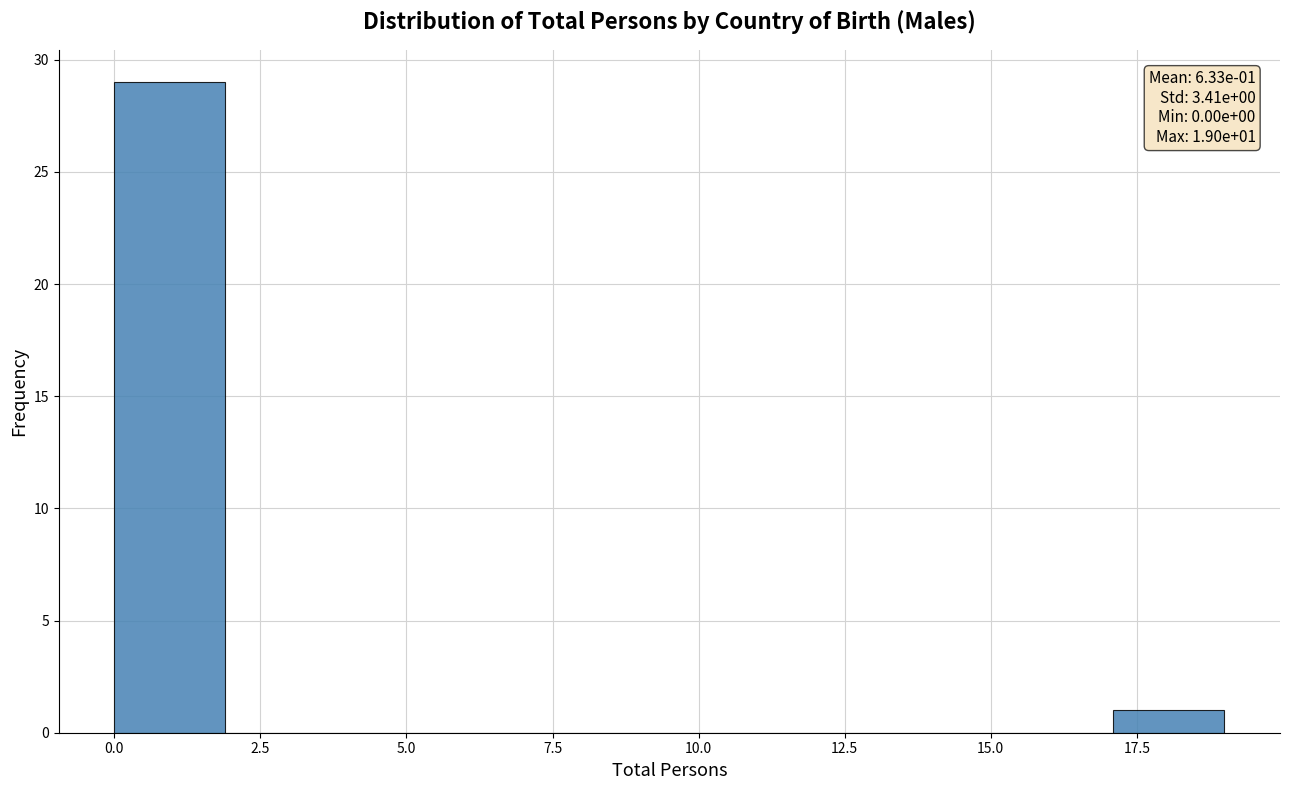

Read against the x-axis, roughly where is the centre of the tallest bar?

1.0